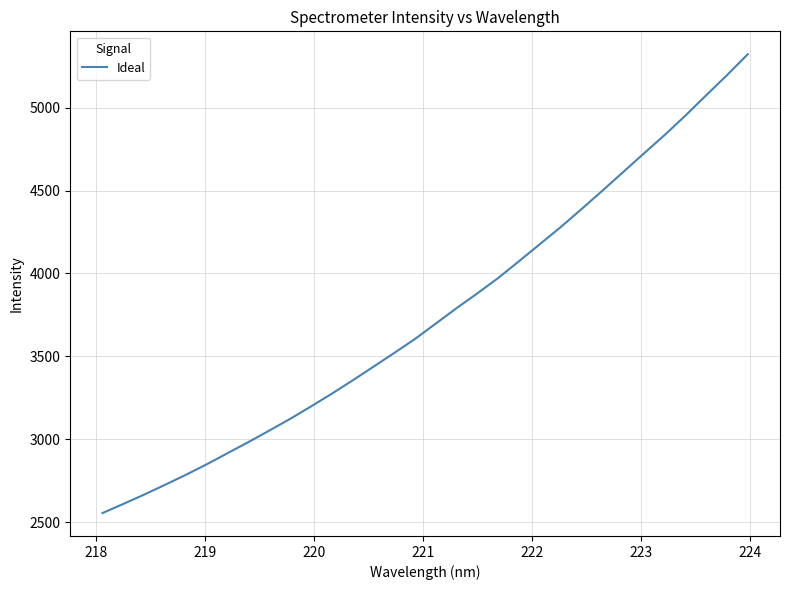

True or false: there are more than 1 points higher than both neighbors.

False